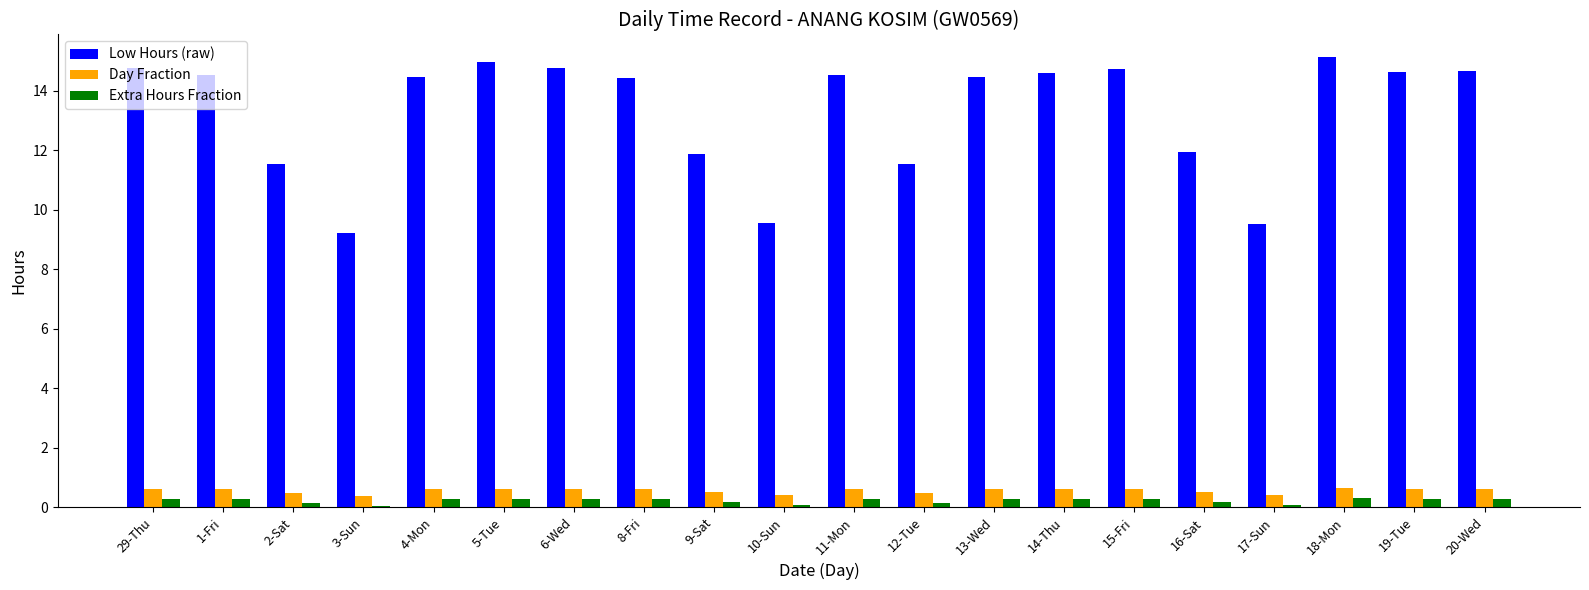

Is the value of Low Hours (raw) at 16-Sat greater than the value of Day Fraction at 5-Tue?

Yes